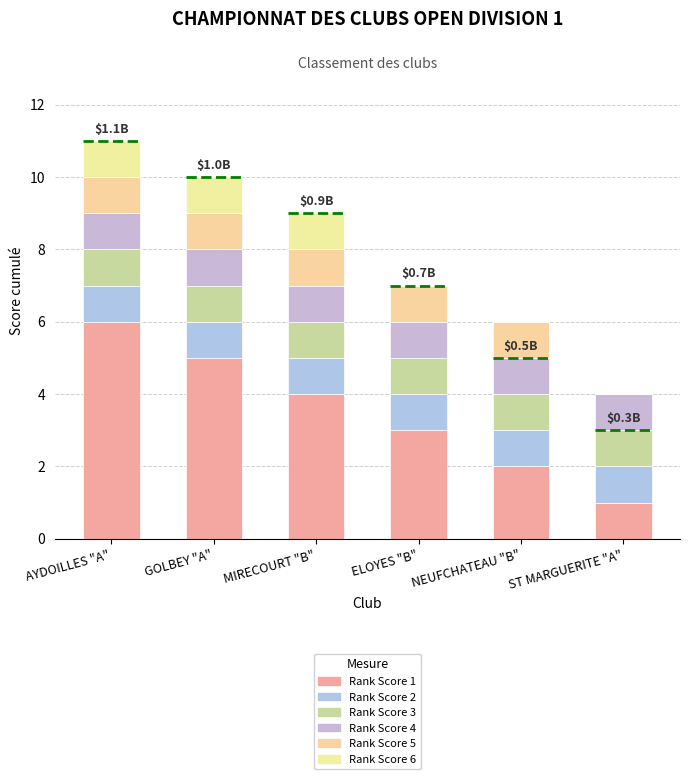

At which label is Rank Score 3 closest to 1?

AYDOILLES "A"